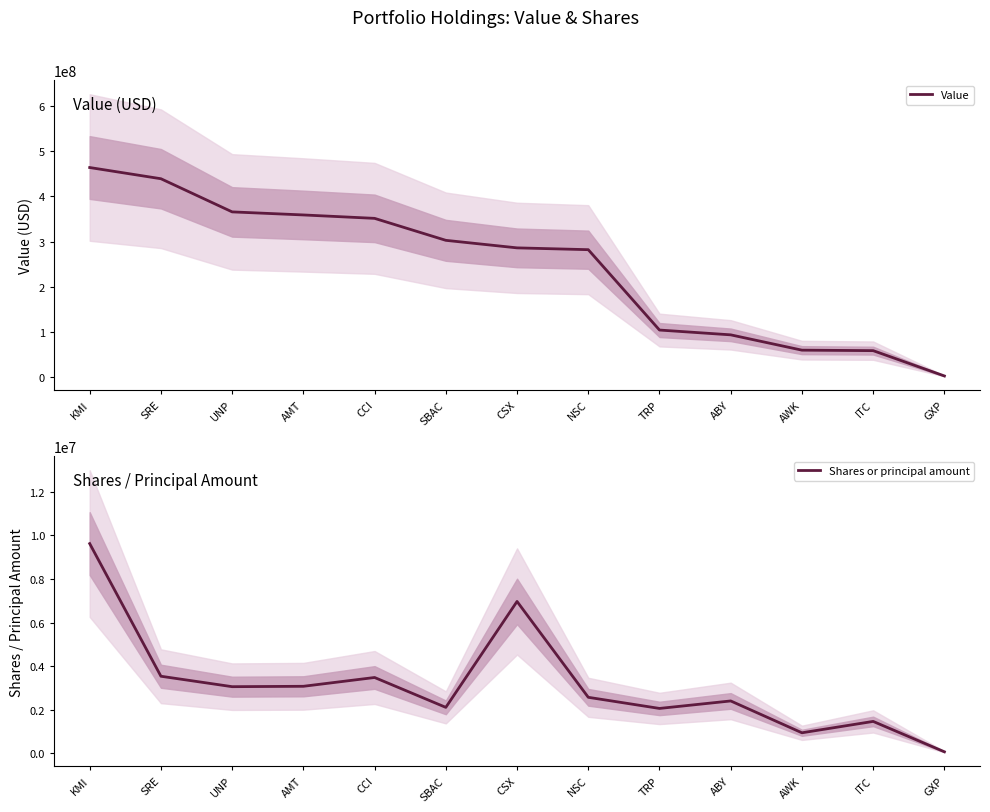

The value of Value at CCI is 351510000. True or false?

True